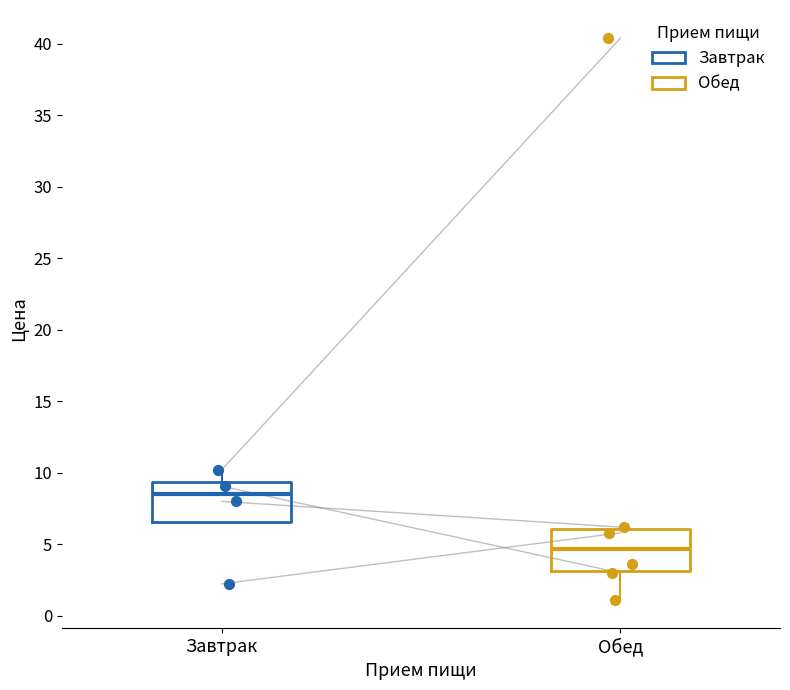

Reading left to right, transcribe this box plot: for each box, give where its median line is, the range the box spans, and where its two whiskers end, as read against the y-axis. The values are not printed on the chart, so give them approximately, as read against the axis.

Завтрак: median 8.5, box 6.5 to 9.5, whiskers 6.5 to 10.0
Обед: median 4.5, box 3.0 to 6.0, whiskers 1.0 to 6.0